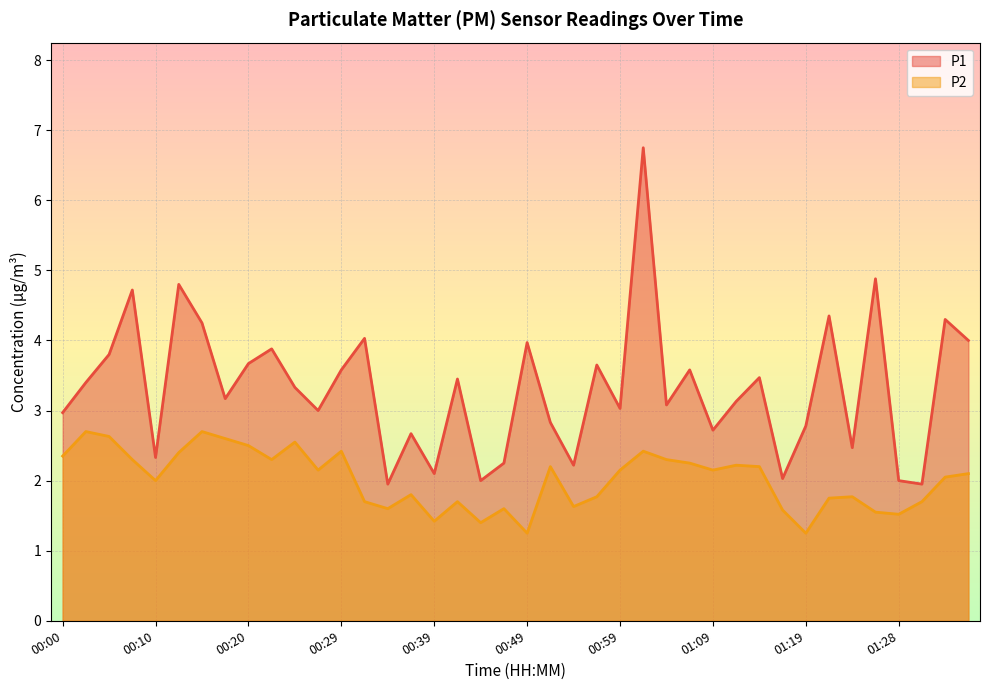

What is the sum of the P1 values at 01:36 and 00:12?

8.8